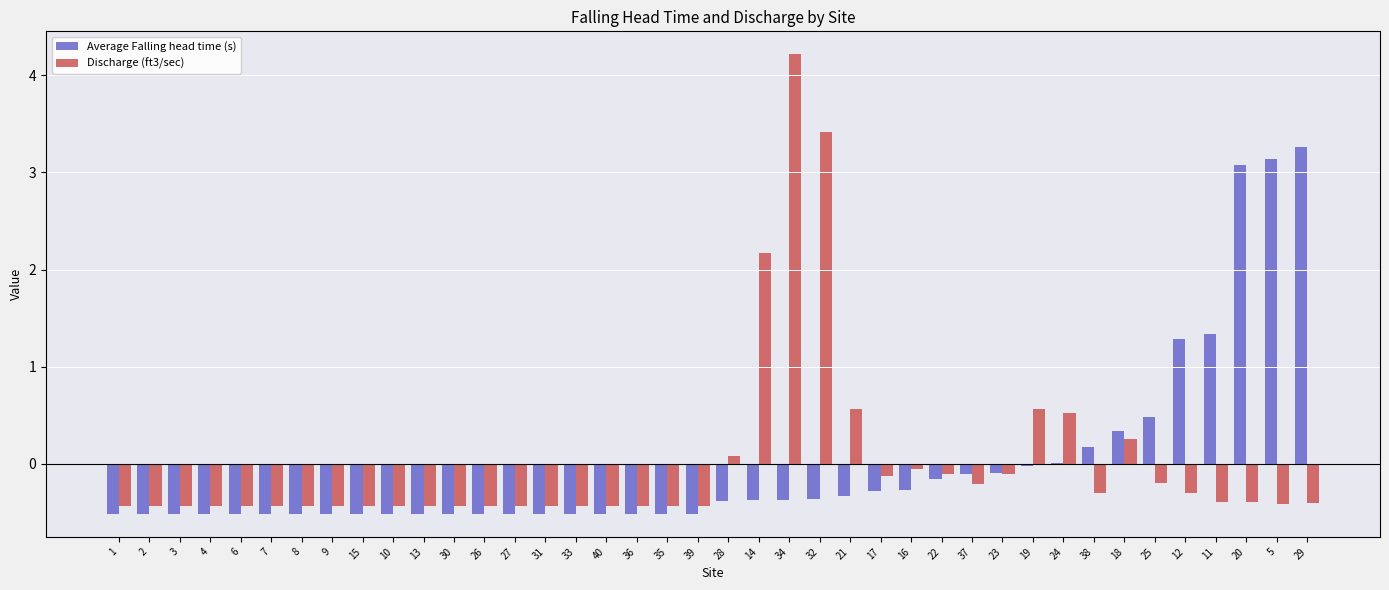

What is the sum of the Discharge (ft3/sec) values at 12 and 13?

-0.7